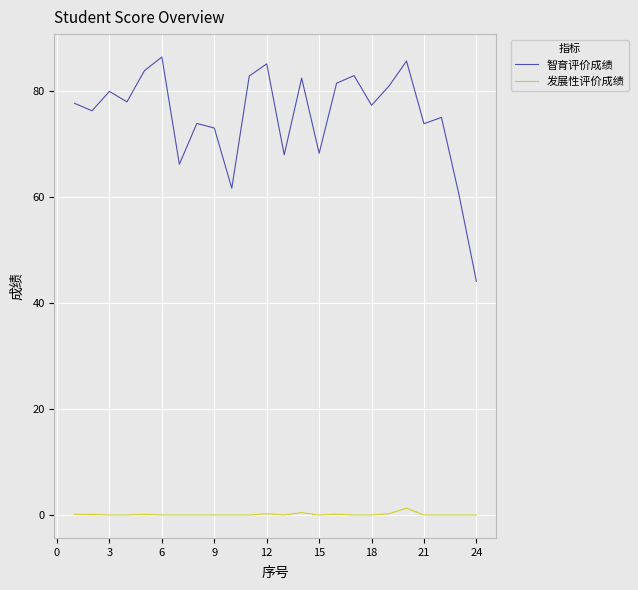

True or false: 发展性评价成绩 and 智育评价成绩 intersect in this chart.

False